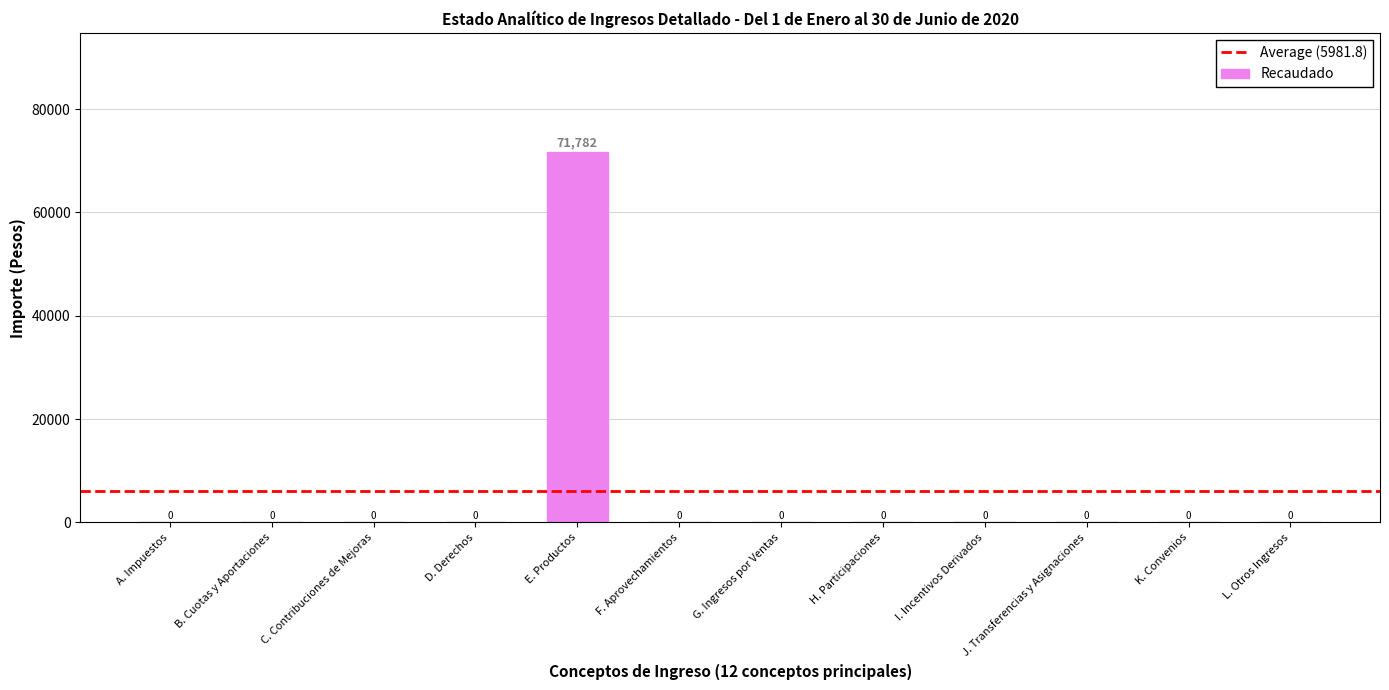

Are the bars horizontal?

No